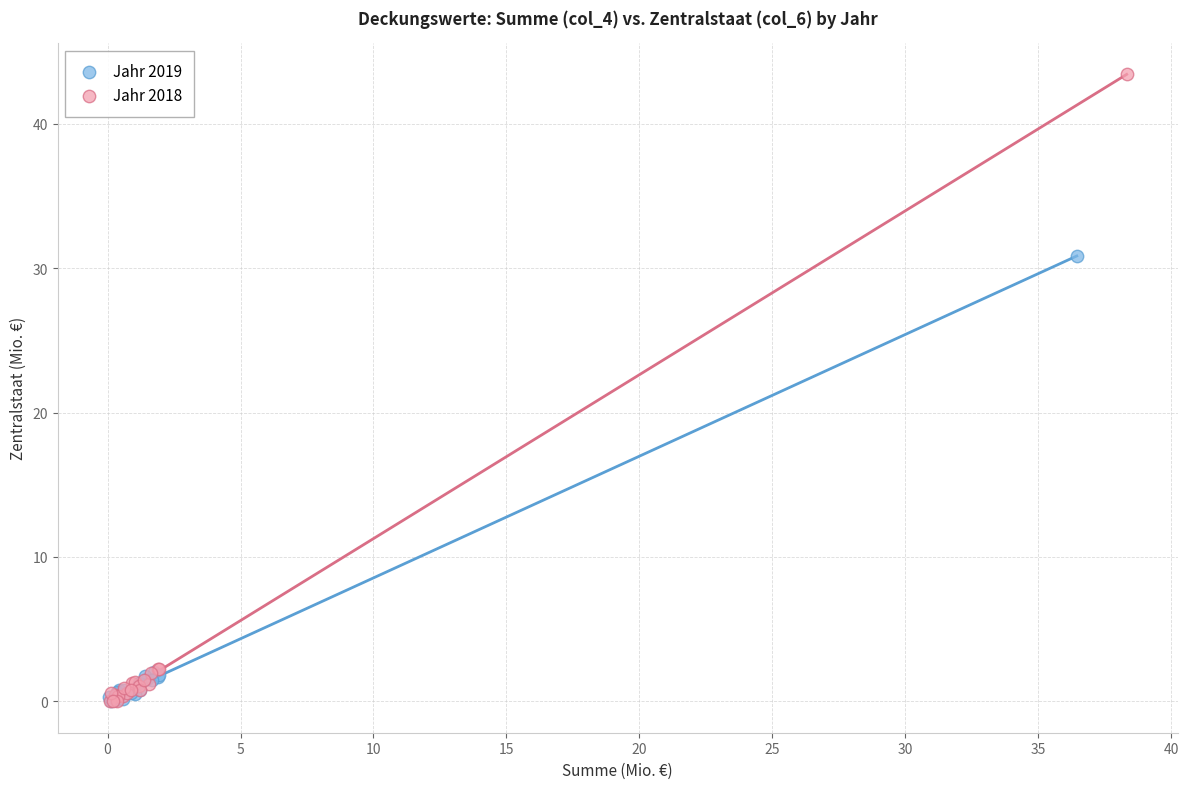

Which series has the largest Y range (max minus min)?

Jahr 2018